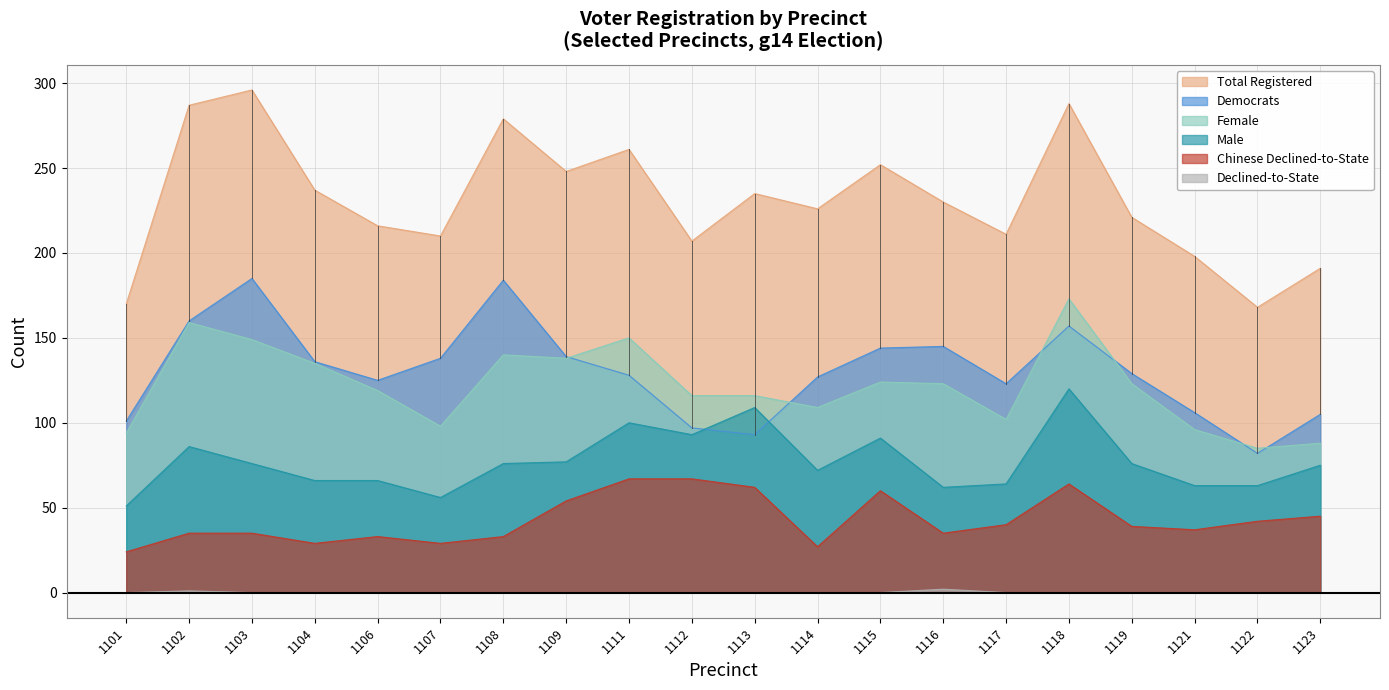

Reading left to right, transcribe all the data shown in this chart.

totreg_r: 1101=170	1102=287	1103=296	1104=237	1106=216	1107=210	1108=279	1109=248	1111=261	1112=207	1113=235	1114=226	1115=252	1116=230	1117=211	1118=288	1119=221	1121=198	1122=168	1123=191
dem: 1101=101	1102=160	1103=185	1104=136	1106=125	1107=138	1108=184	1109=139	1111=128	1112=97	1113=93	1114=127	1115=144	1116=145	1117=123	1118=157	1119=129	1121=106	1122=82	1123=105
male: 1101=51	1102=86	1103=76	1104=66	1106=66	1107=56	1108=76	1109=77	1111=100	1112=93	1113=109	1114=72	1115=91	1116=62	1117=64	1118=120	1119=76	1121=63	1122=63	1123=75
female: 1101=94	1102=159	1103=149	1104=135	1106=119	1107=98	1108=140	1109=138	1111=150	1112=116	1113=116	1114=109	1115=124	1116=123	1117=102	1118=173	1119=123	1121=96	1122=85	1123=88
dcl: 1101=0	1102=1	1103=0	1104=0	1106=0	1107=0	1108=0	1109=0	1111=0	1112=0	1113=0	1114=0	1115=0	1116=2	1117=0	1118=0	1119=0	1121=0	1122=0	1123=0
chidcl: 1101=24	1102=35	1103=35	1104=29	1106=33	1107=29	1108=33	1109=54	1111=67	1112=67	1113=62	1114=27	1115=60	1116=35	1117=40	1118=64	1119=39	1121=37	1122=42	1123=45